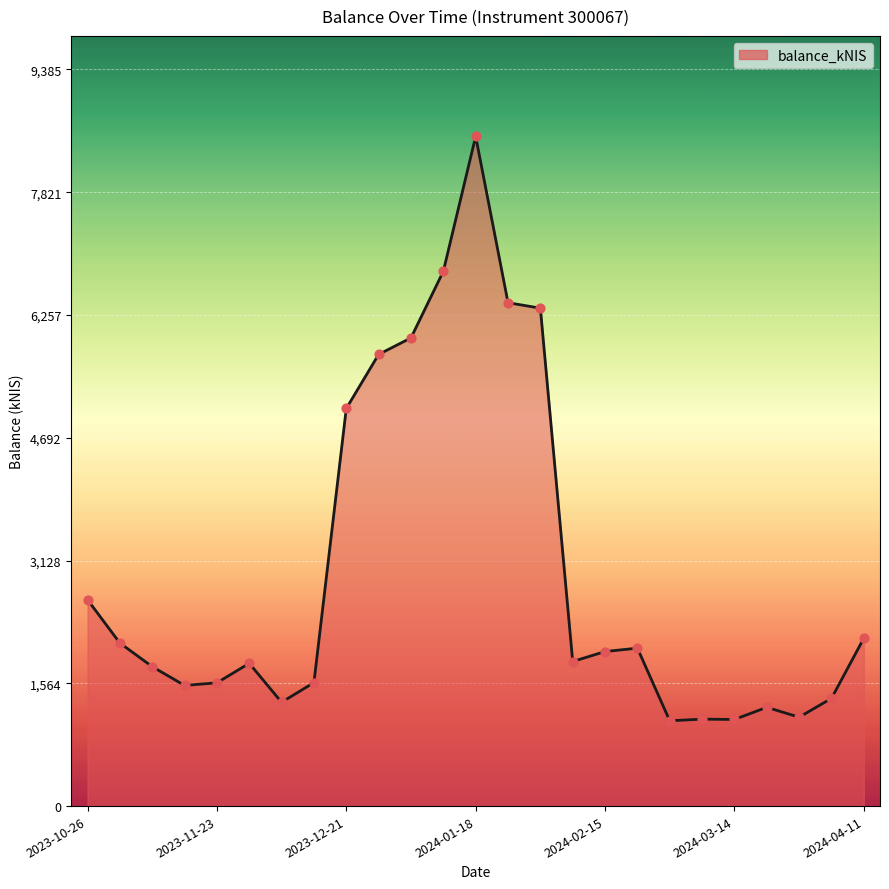

What is the maximum value shown in the chart?

8531.6